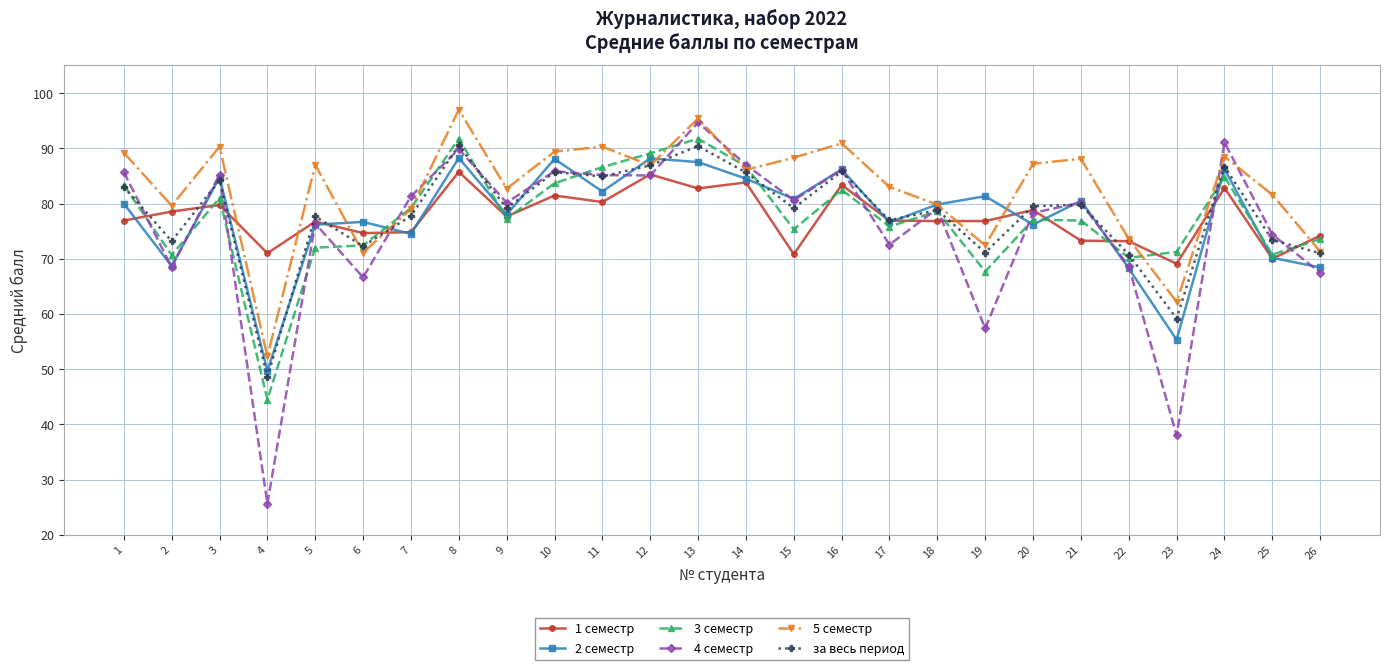

Between which two adjacent categories do 1 семестр and 2 семестр first intersect?

1 and 2